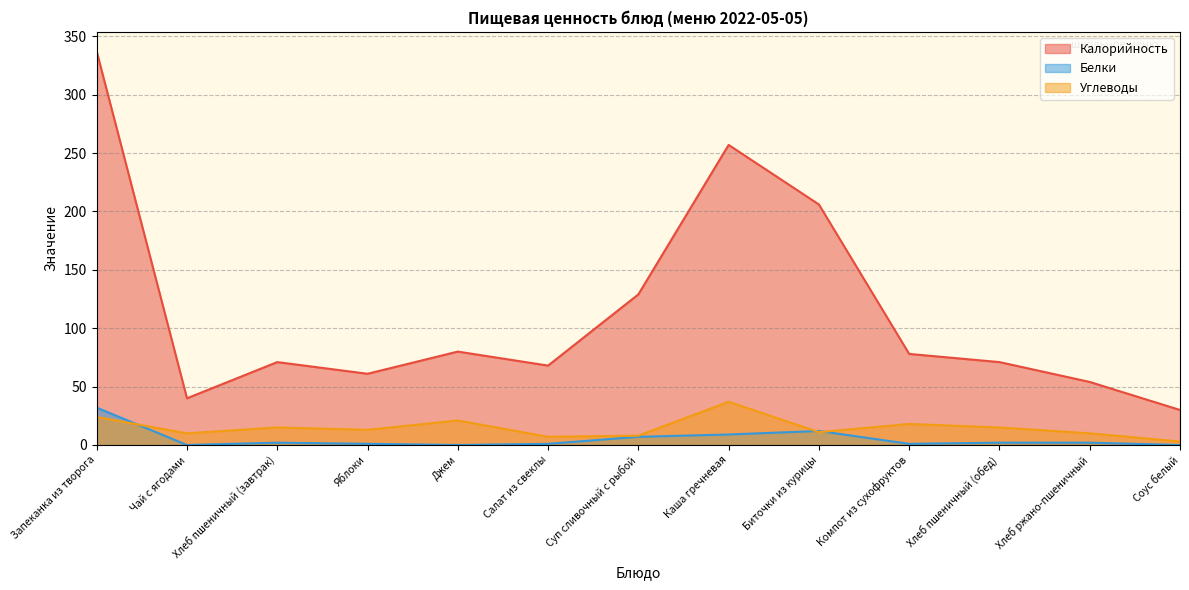

At how many categories does at least one series exceed 42?

11